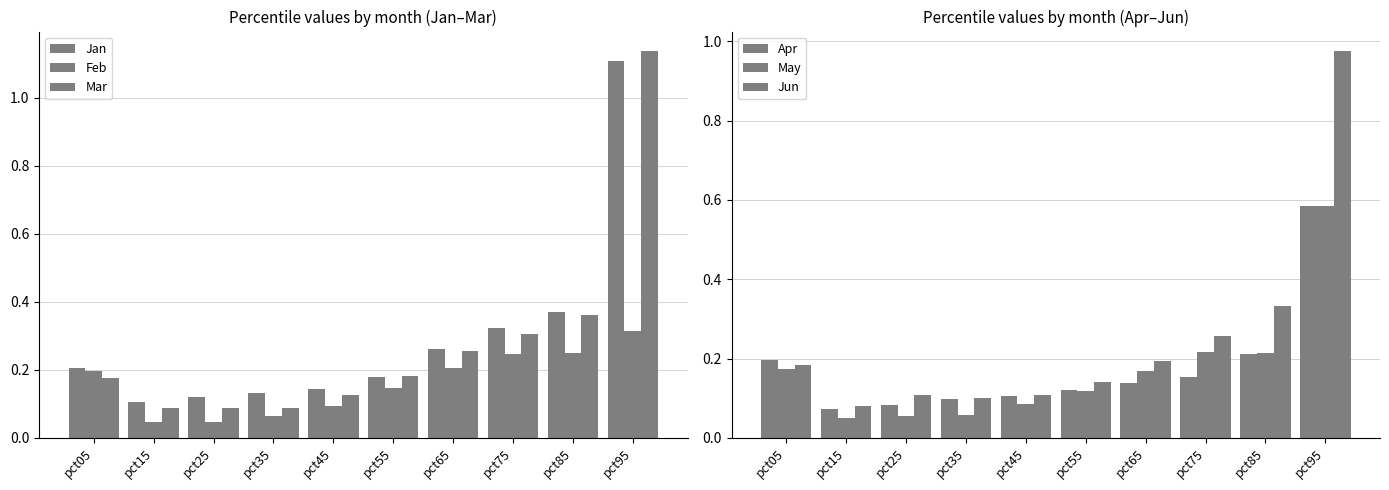

Reading right to left, extract all data points from this chart.

Jan: 1.1	0.4	0.3	0.3	0.2	0.1	0.1	0.1	0.1	0.2
Feb: 0.3	0.2	0.2	0.2	0.1	0.1	0.1	0.0	0.0	0.2
Mar: 1.1	0.4	0.3	0.3	0.2	0.1	0.1	0.1	0.1	0.2
Apr: 0.6	0.2	0.2	0.1	0.1	0.1	0.1	0.1	0.1	0.2
May: 0.6	0.2	0.2	0.2	0.1	0.1	0.1	0.1	0.1	0.2
Jun: 1.0	0.3	0.3	0.2	0.1	0.1	0.1	0.1	0.1	0.2